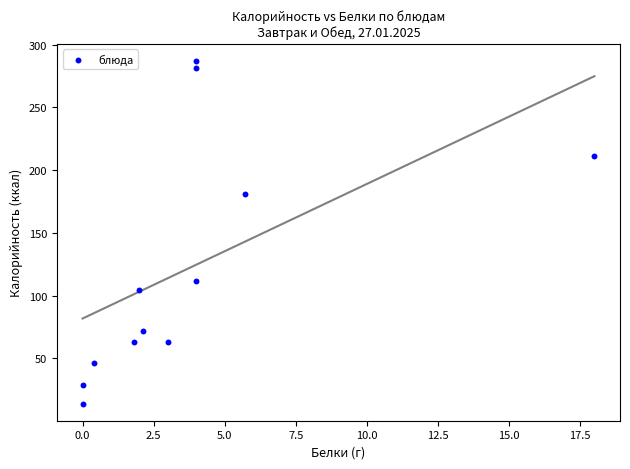

What is the average X value?

3.8